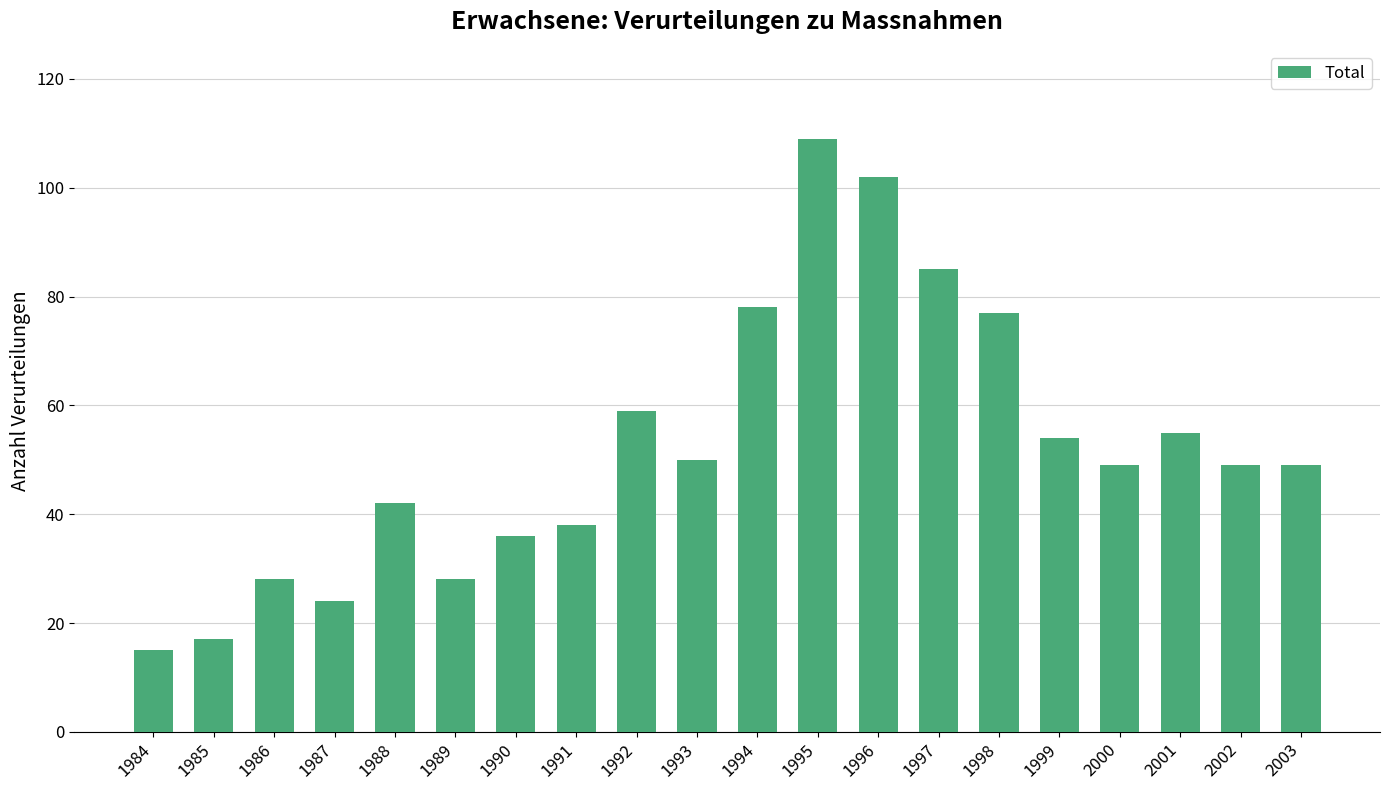

Reading left to right, list all the values displayed in this chart.

15	17	28	24	42	28	36	38	59	50	78	109	102	85	77	54	49	55	49	49